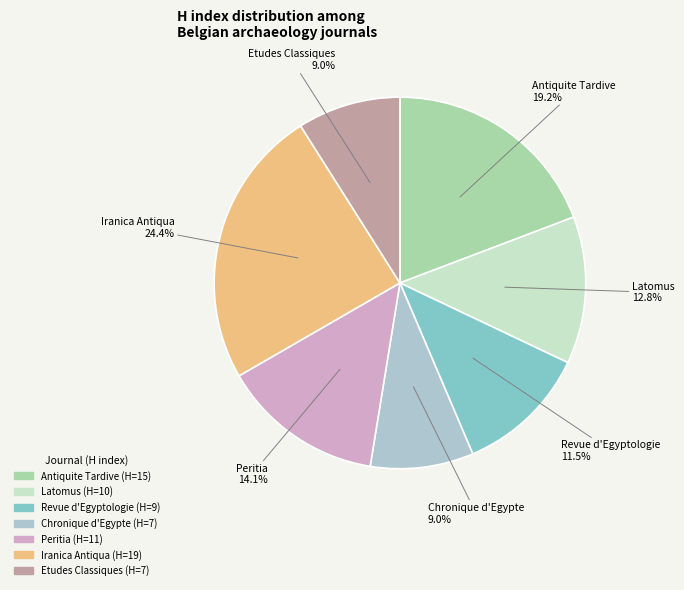

Which has a higher value, Peritia or Iranica Antiqua?

Iranica Antiqua